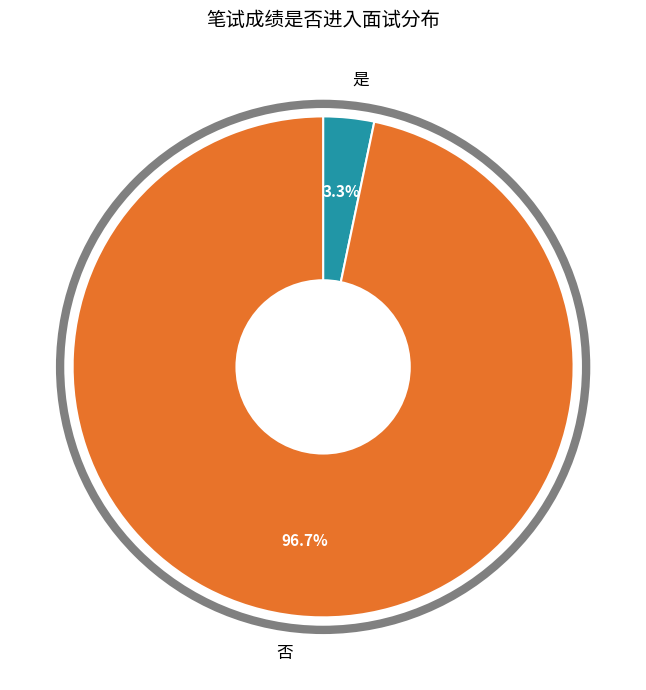

Which has a higher value, 是 or 否?

否